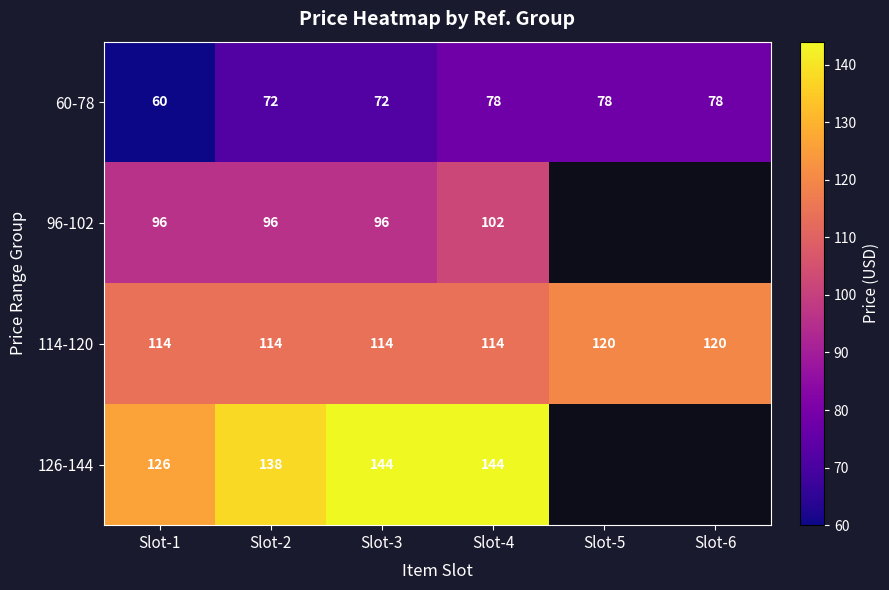

What is the total value across all series at Slot-2?

420